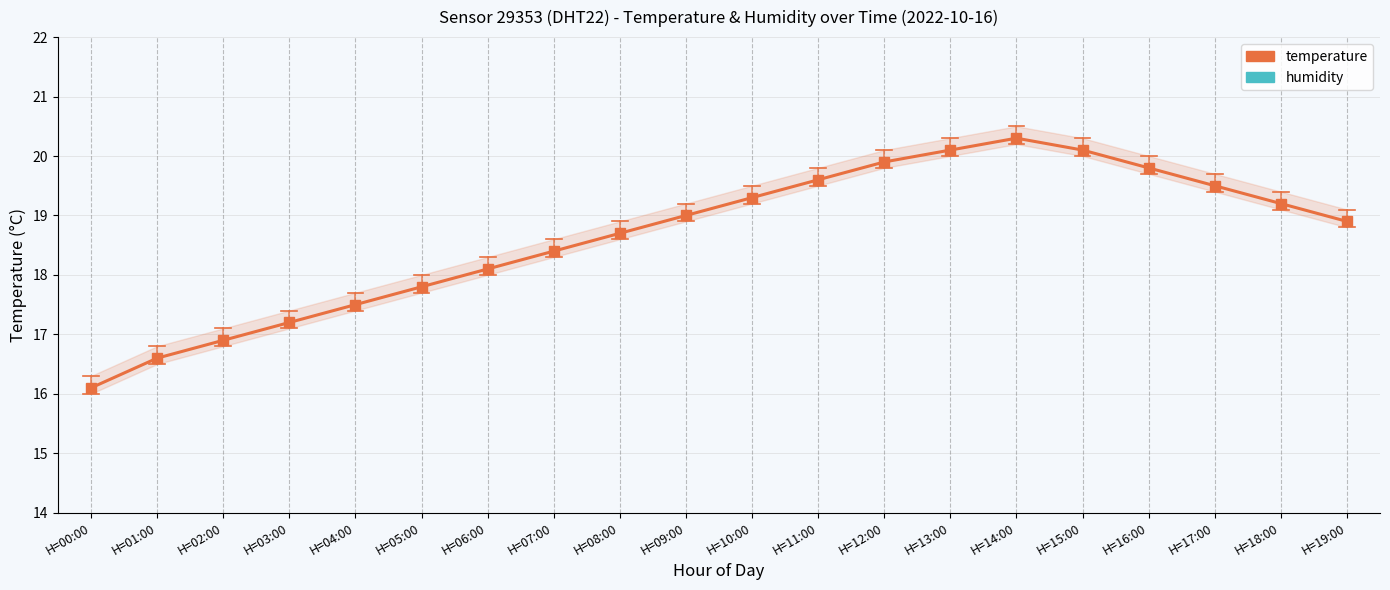

Which category has the highest value across all series?

H=00:00